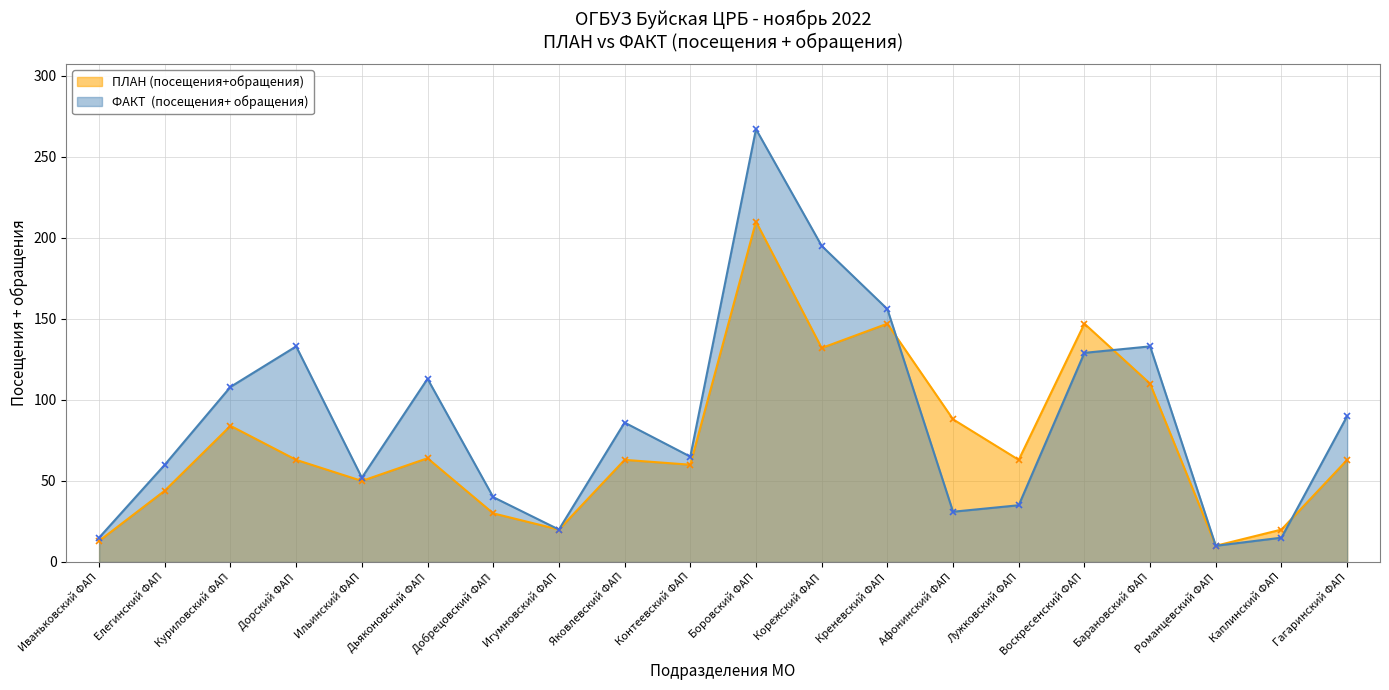

Rank the series at Воскресенский ФАП from highest to lowest value.

ПЛАН (посещения+обращения), ФАКТ  (посещения+ обращения)